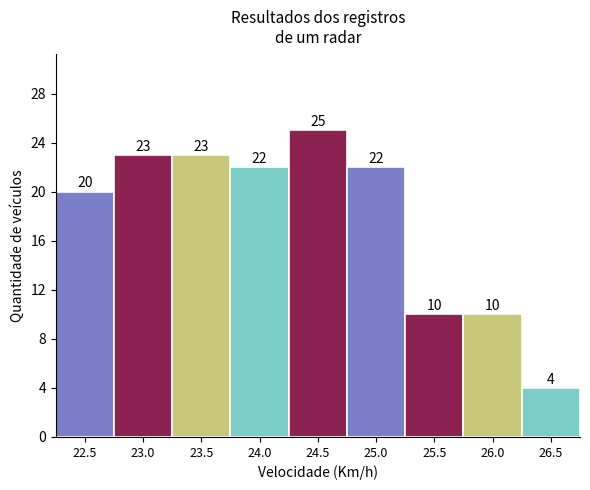

Reading left to right, transcribe all the data shown in this chart.

20	23	23	22	25	22	10	10	4